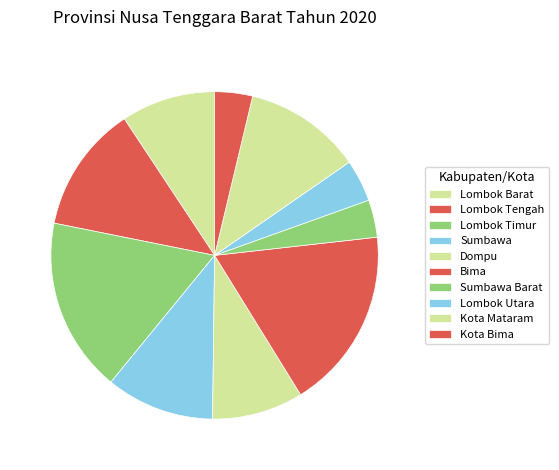

Which has a higher value, Lombok Timur or Lombok Tengah?

Lombok Timur